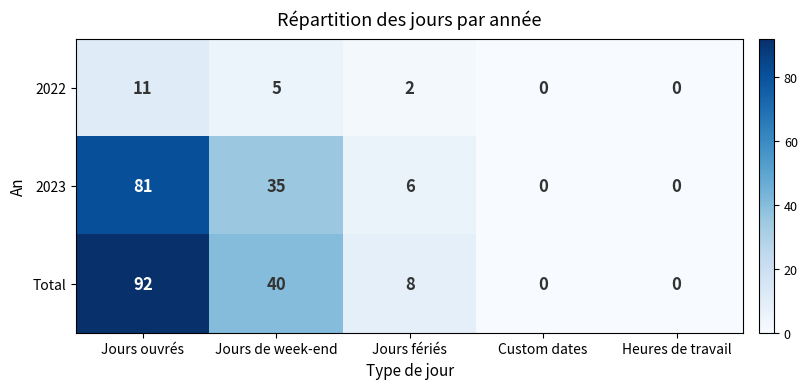

At which label is Total closest to 46?

Jours de week-end